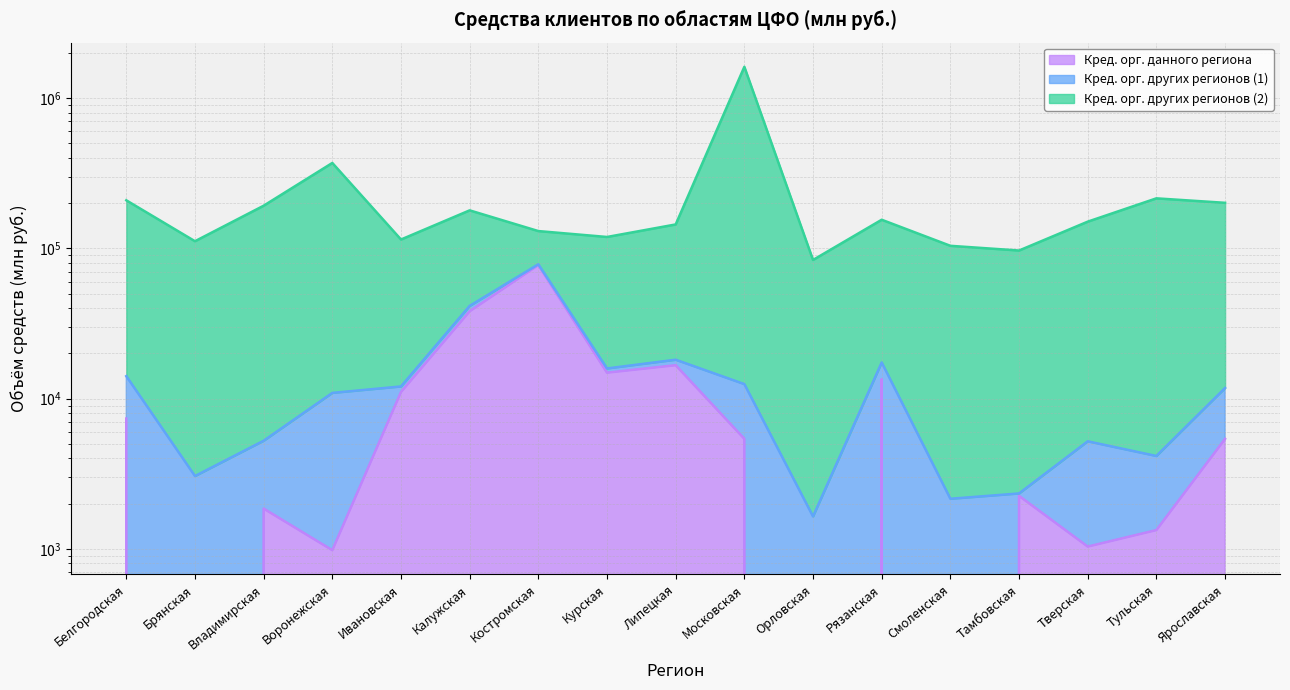

How many data points in Кред. орг. данного региона are above 5400?

8